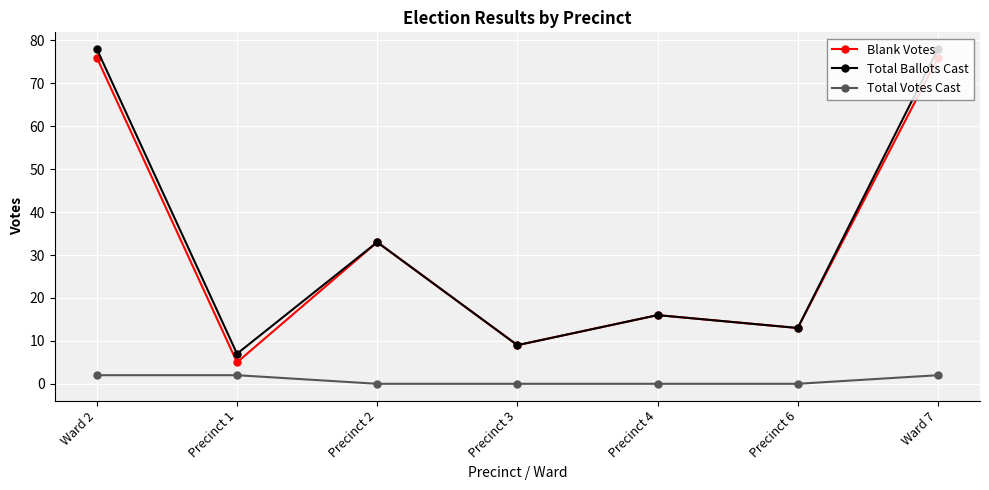

Between Ward 2 and Precinct 6, which series saw the biggest shift?

Total Ballots Cast